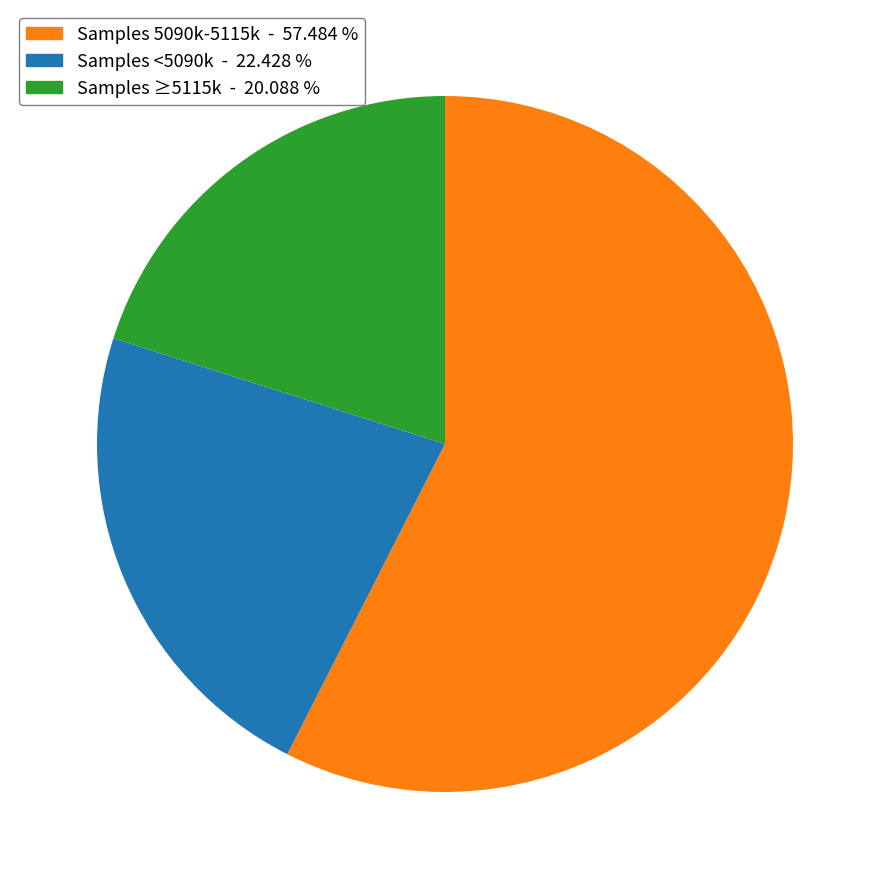

Count the number of slices in the pie.

3